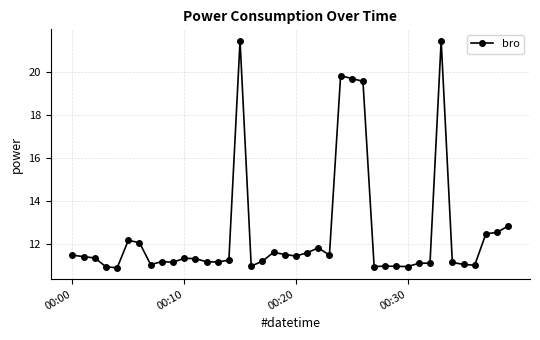

How many data points does each series have?

40